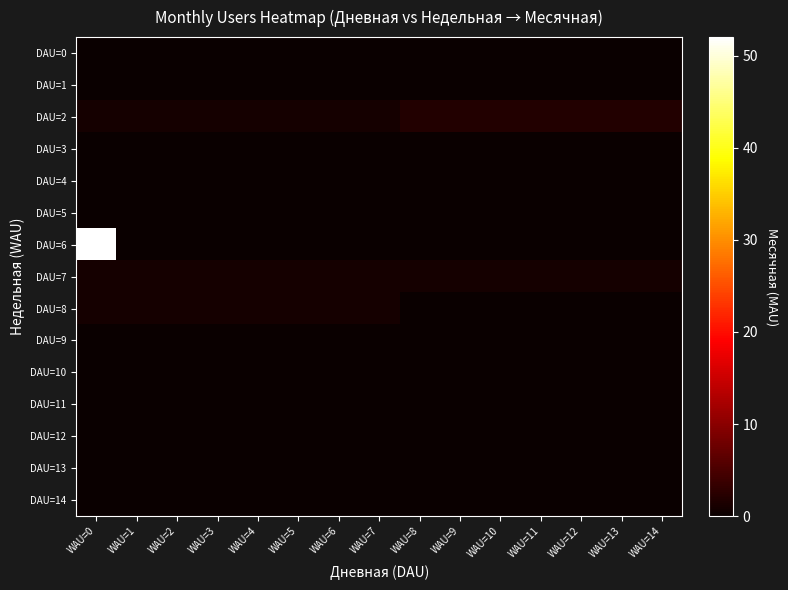

What is the total value across all series at WAU=4?

3